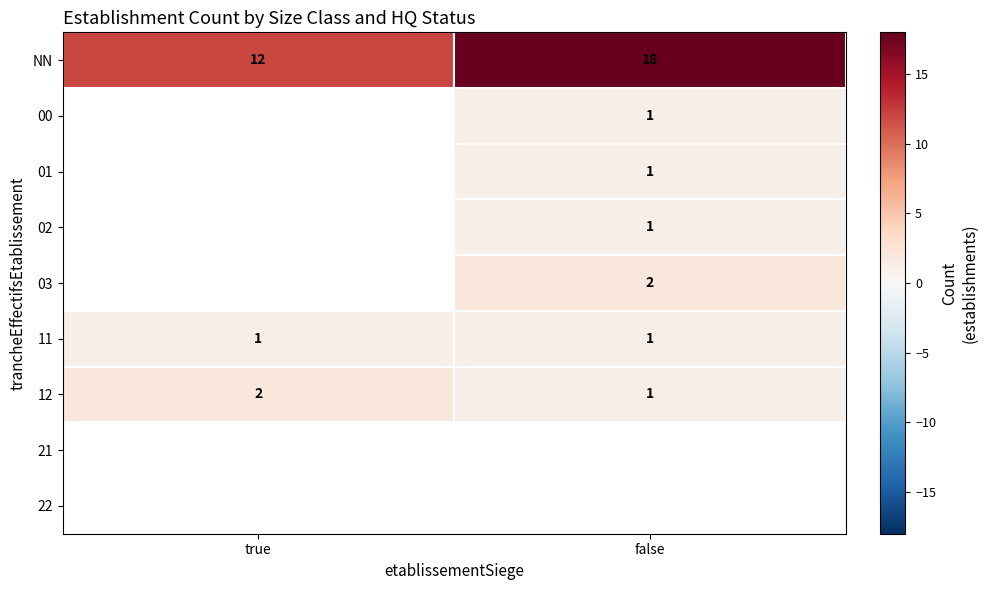

How many data points in NN are less than 18?

1